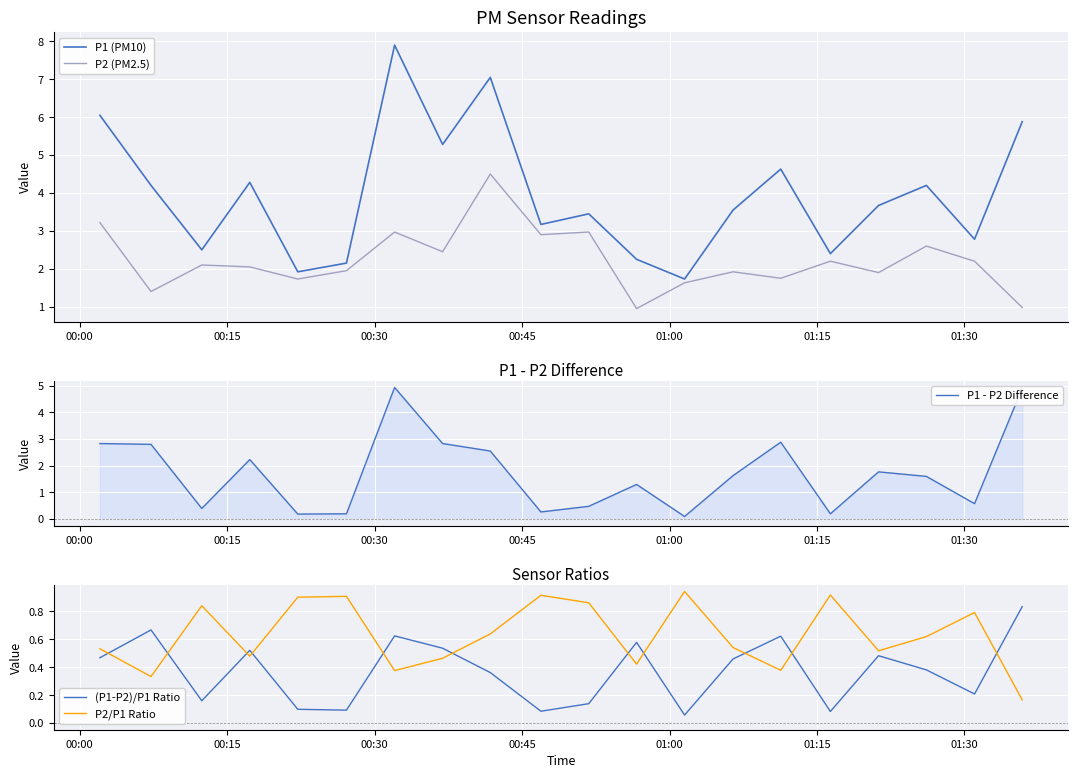

What is the lowest value of the P1 (PM10) series?

1.7